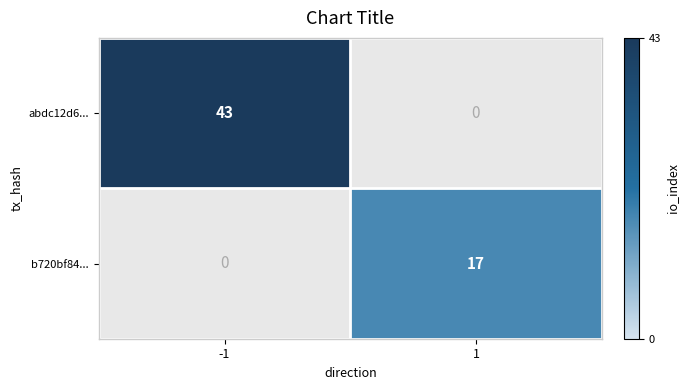

What is the average value of the abdc12d6... series?

22